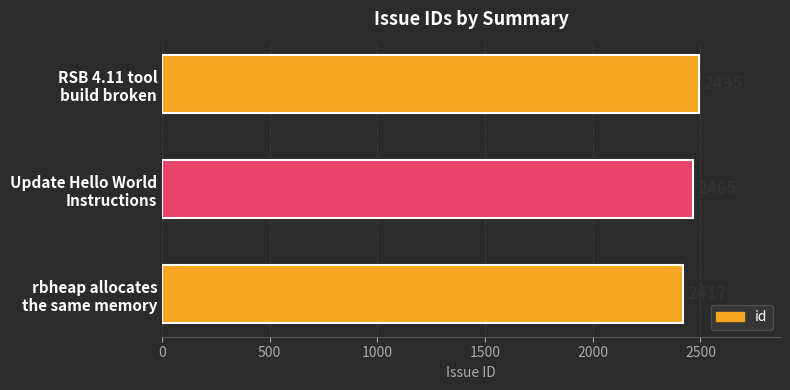

Count the values in the range 2417 to 2495.

3